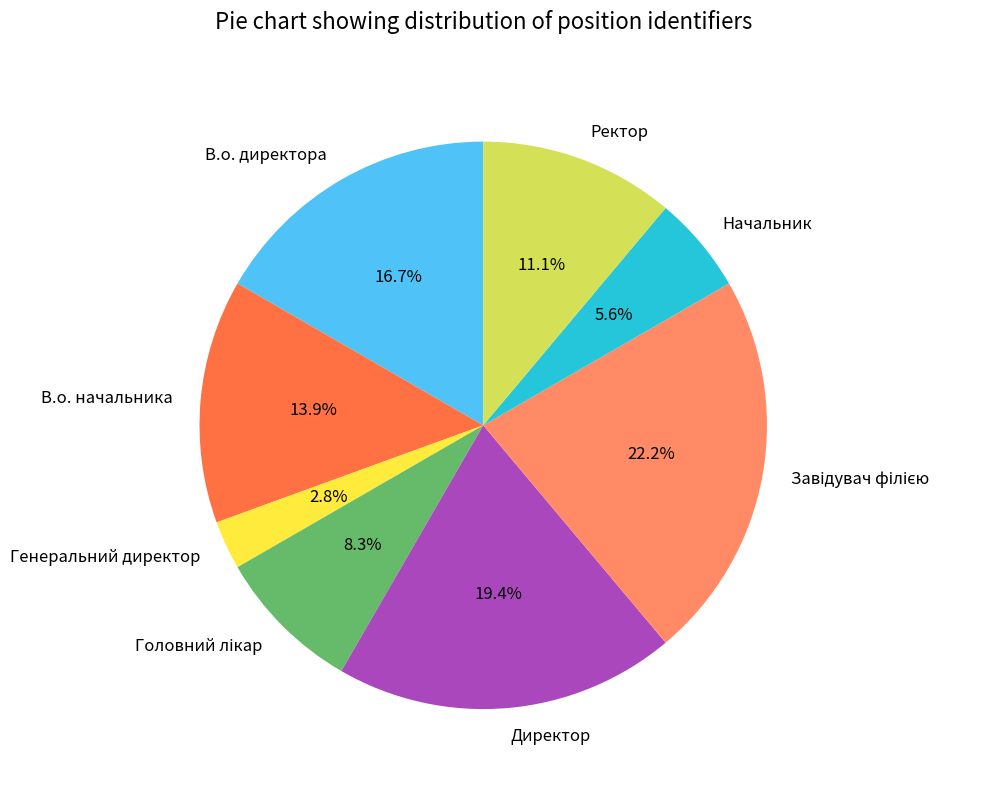

Which slice is the smallest?

Генеральний директор